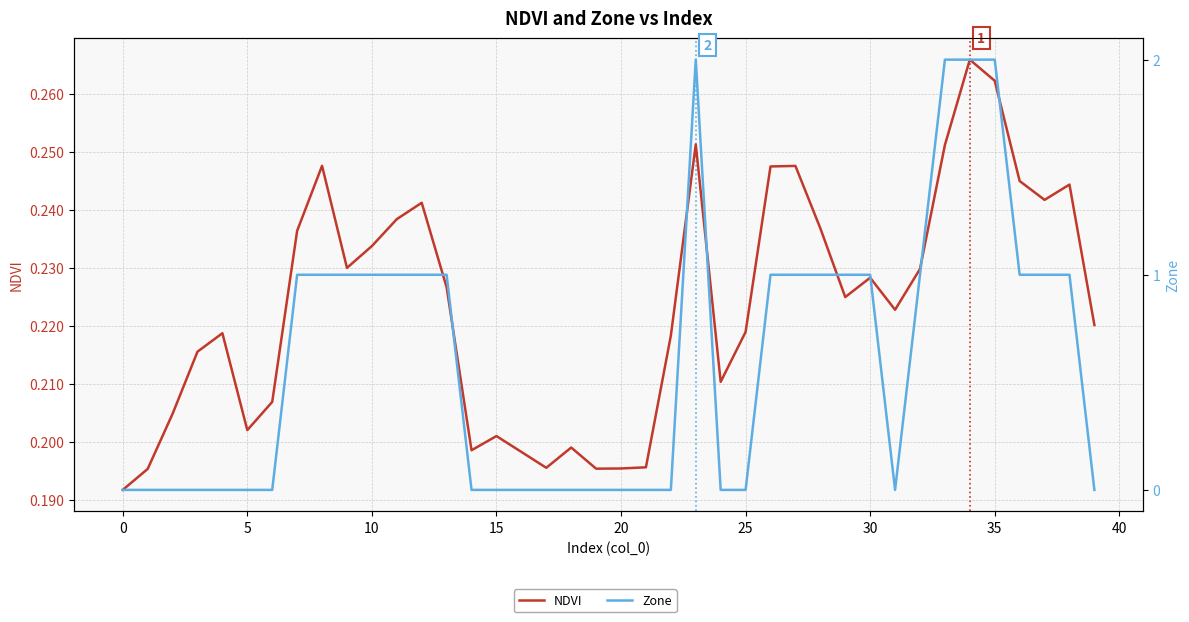

What is the difference between the second highest and second lowest values in the NDVI series?

0.1